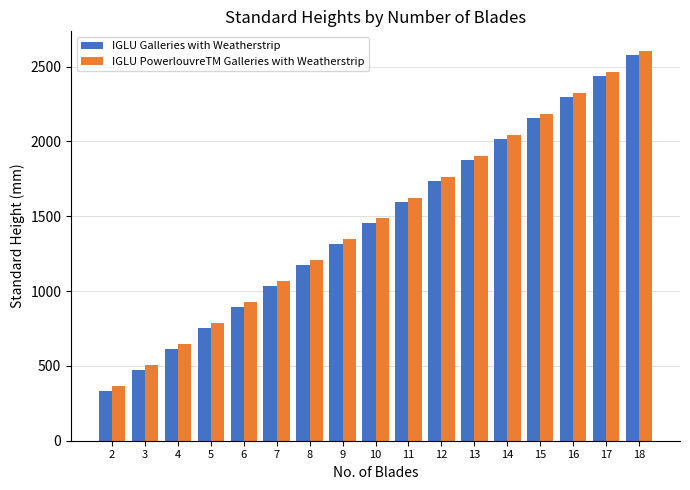

What is the difference between the highest and lowest values at 16?

30